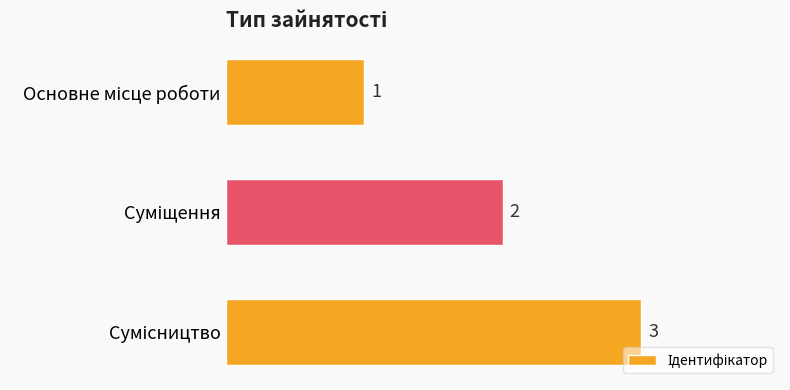

What is the value of the 1st bar from the top?

1